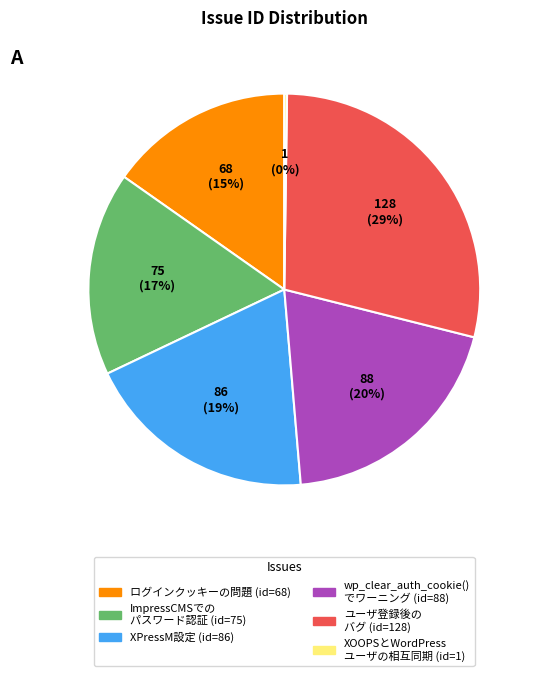

To the nearest percent, what is the average slice percentage?

17%